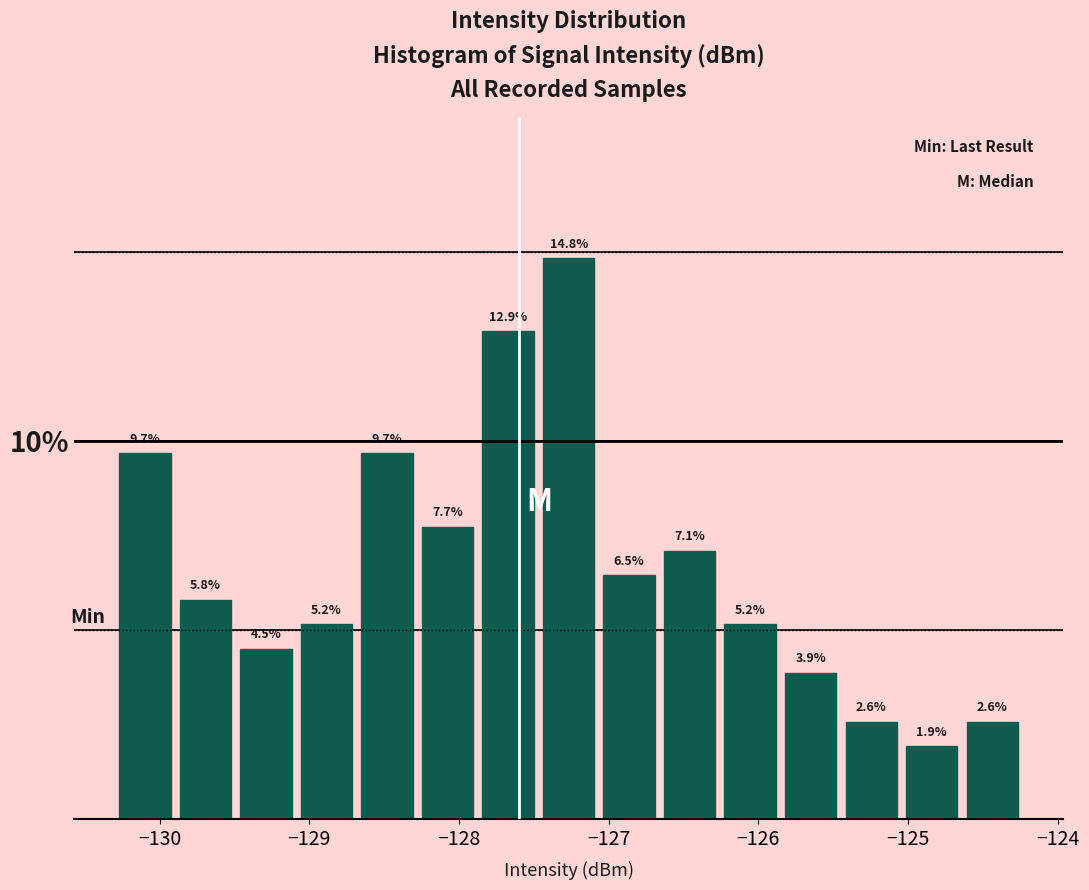

Reading left to right, transcribe this chart: for each bar, give the range it covers on the x-axis and its height. The bar edges are not printed on the chart, so give them approximately, as read against the axis.

-130.3 to -129.9: 9.7
-129.9 to -129.5: 5.8
-129.5 to -129.1: 4.5
-129.1 to -128.7: 5.2
-128.7 to -128.3: 9.7
-128.3 to -127.9: 7.7
-127.9 to -127.5: 12.9
-127.5 to -127.1: 14.8
-127.1 to -126.7: 6.5
-126.7 to -126.3: 7.1
-126.3 to -125.9: 5.2
-125.9 to -125.4: 3.9
-125.4 to -125.0: 2.6
-125.0 to -124.6: 1.9
-124.6 to -124.2: 2.6